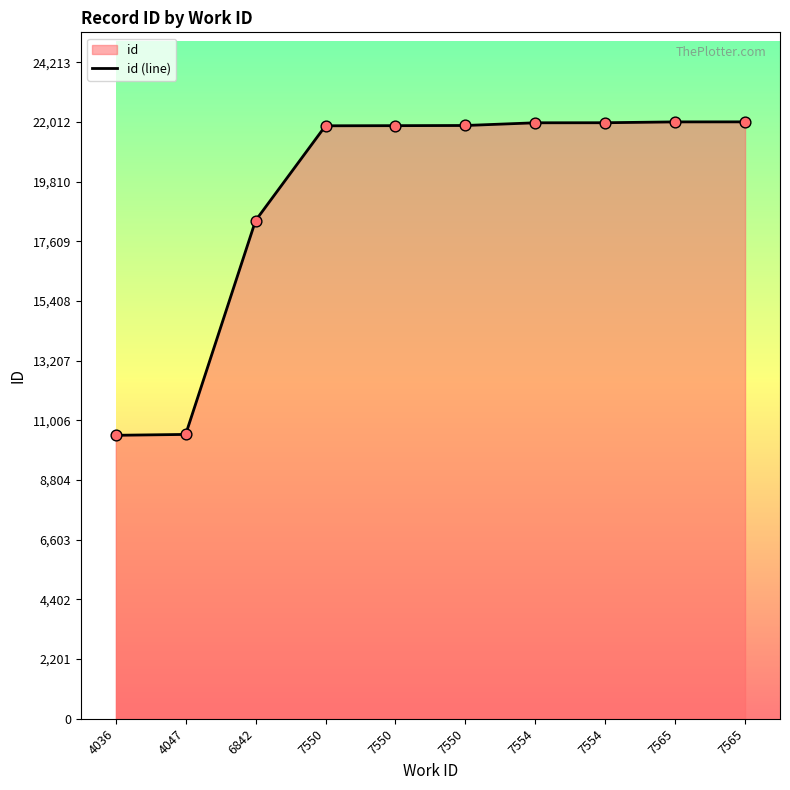

Between 7550 and 4036, which is larger?

7550